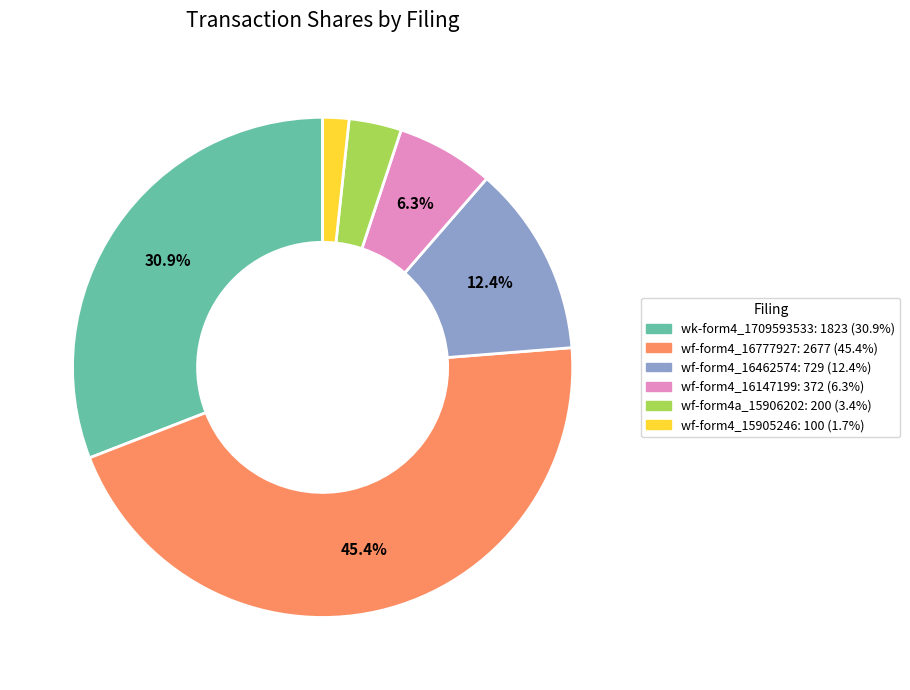

Does any single category account for the majority?

No